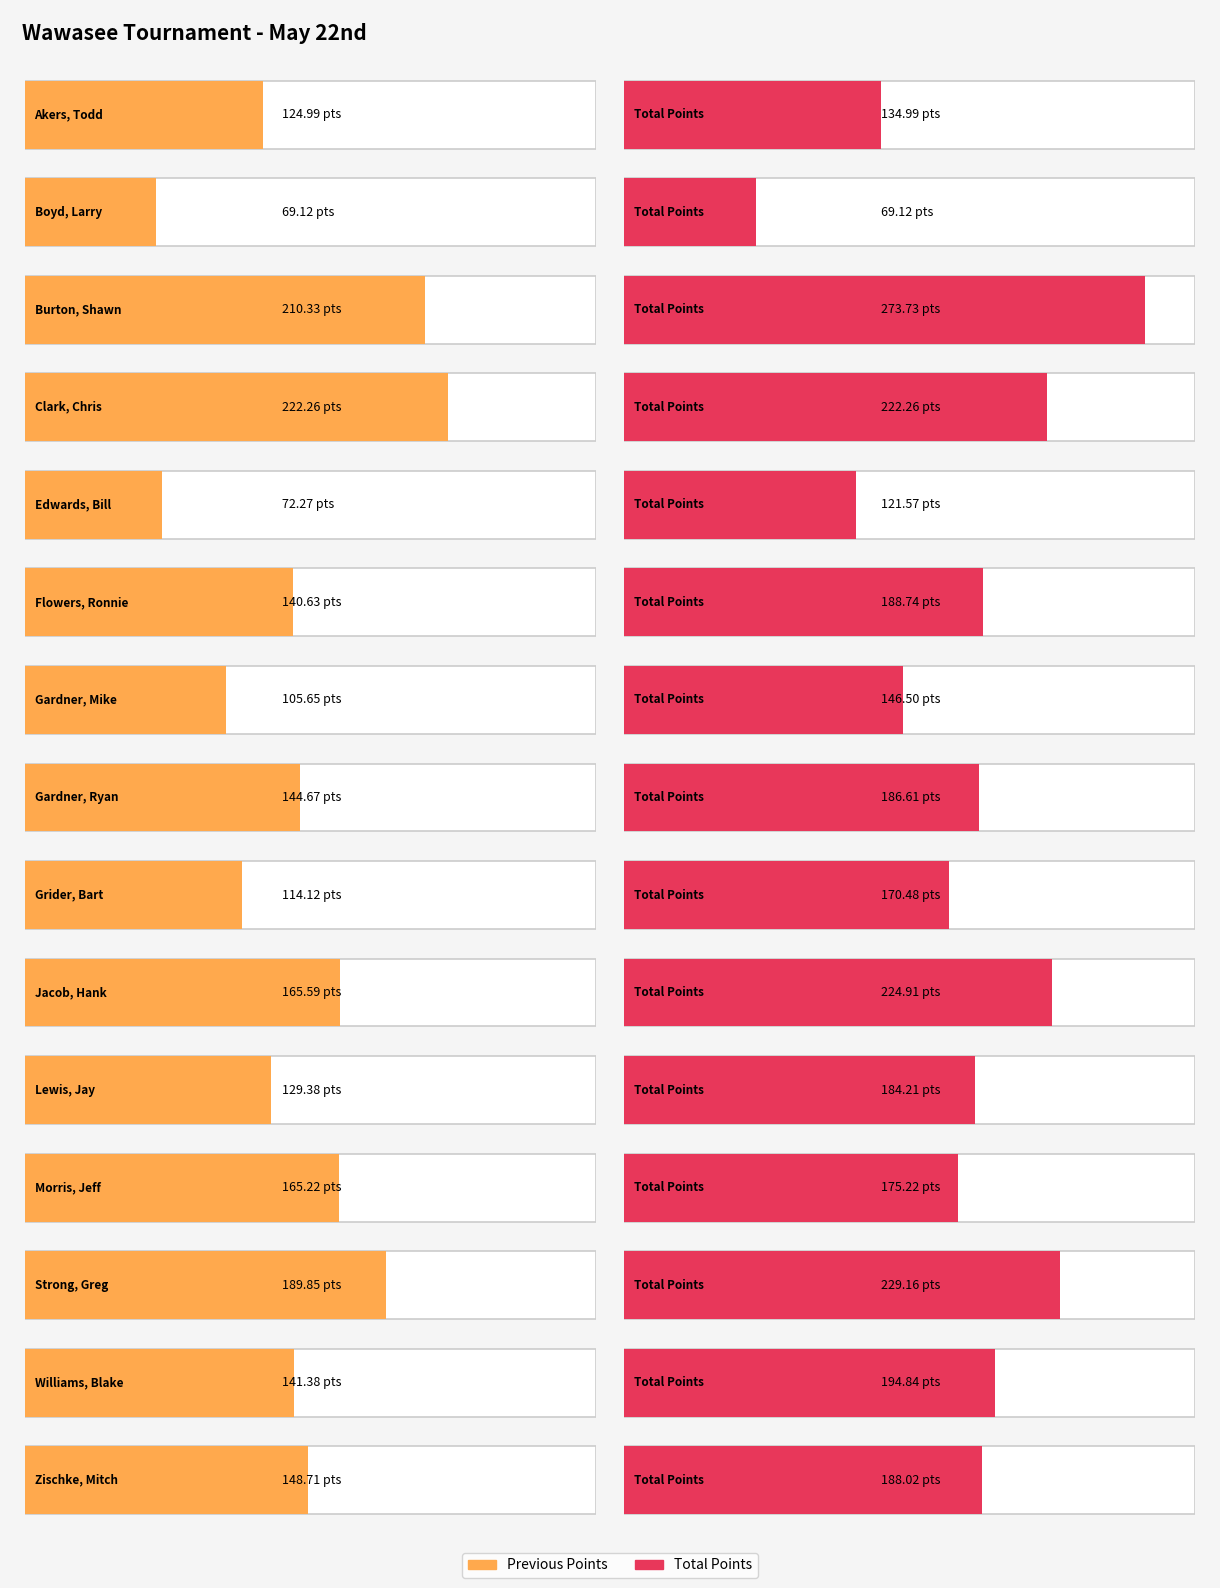

Is it true that Previous Points equals 222.3 at Clark, Chris?

True